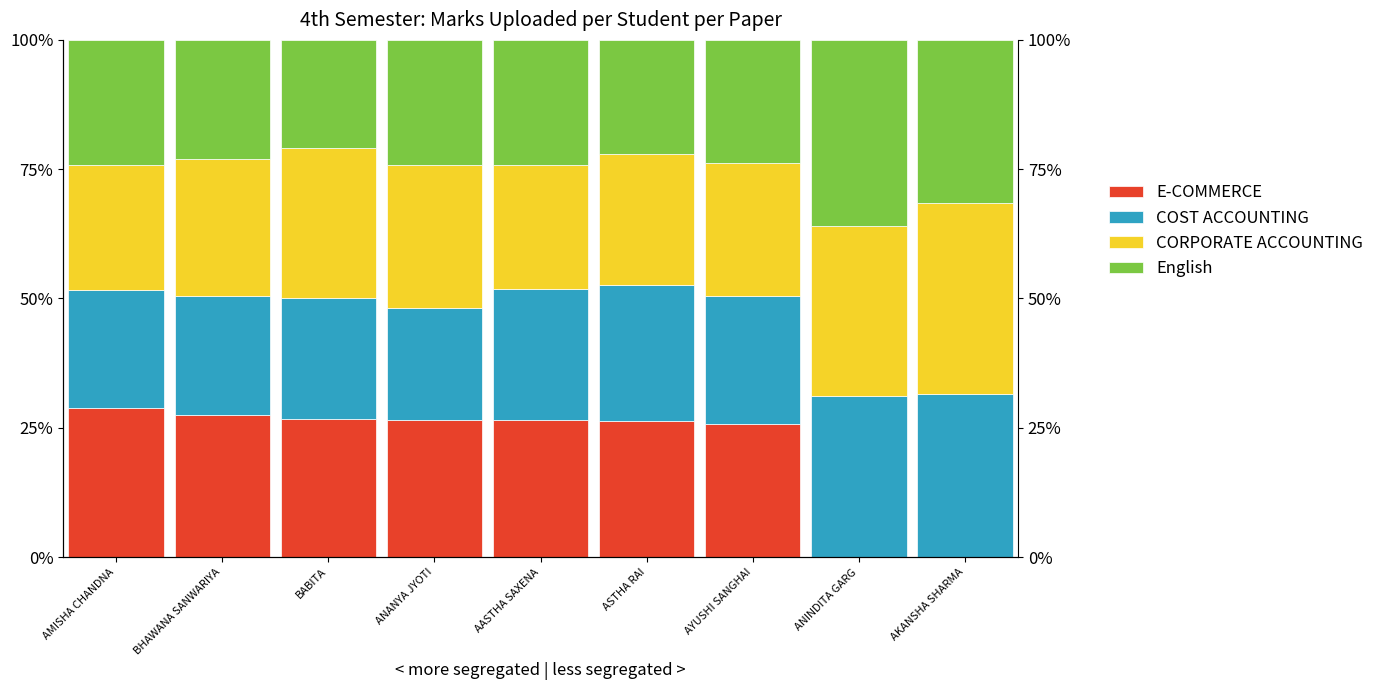

What is the sum of the English values at ANINDITA GARG and AMISHA CHANDNA?

60.2